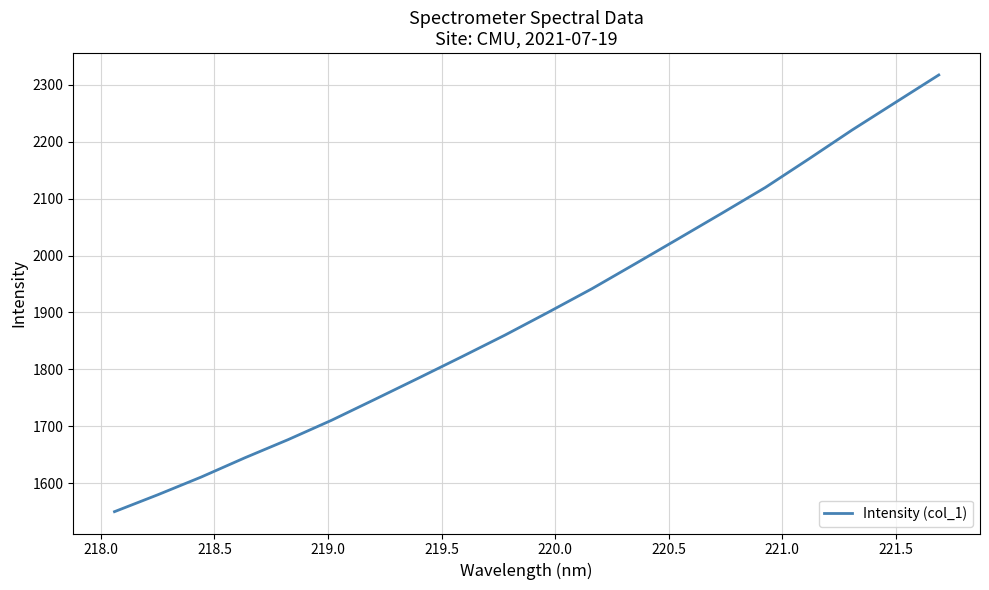

What is the difference between the maximum and minimum values?

767.8